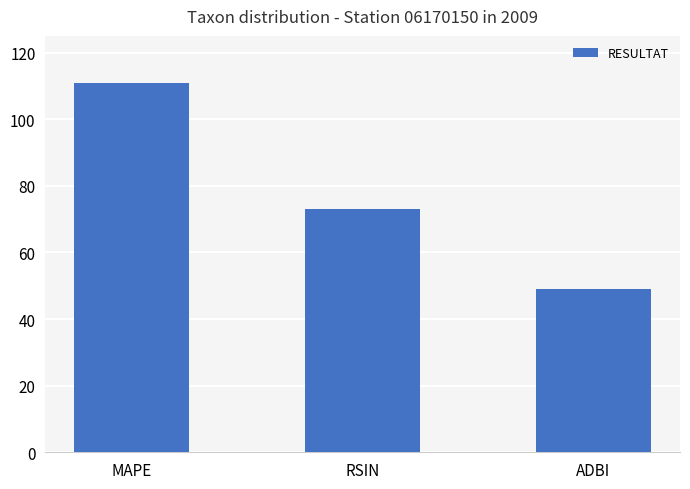

What is the sum of the values at ADBI and MAPE?

160